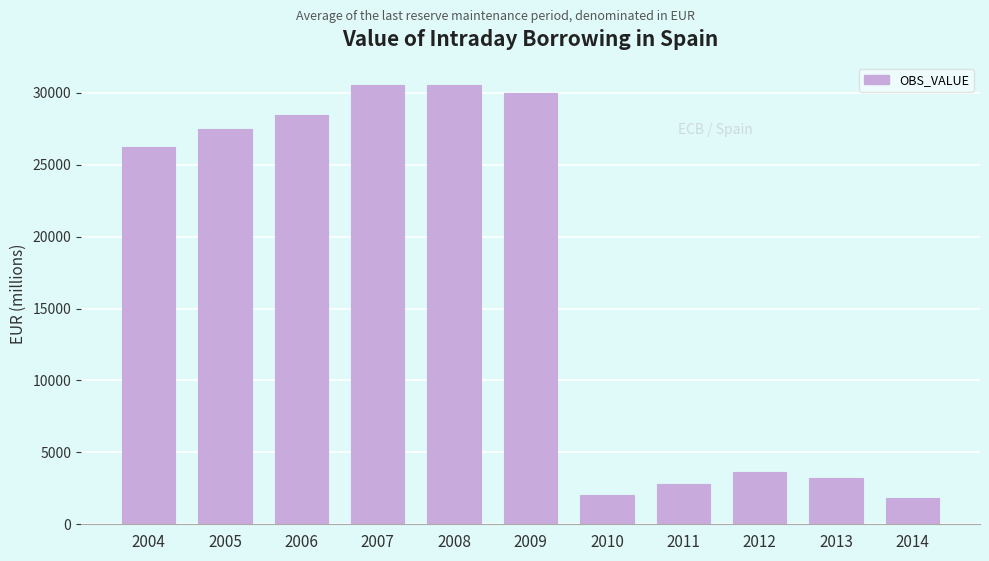

What is the change in value from 2007 to 2010?

-28555